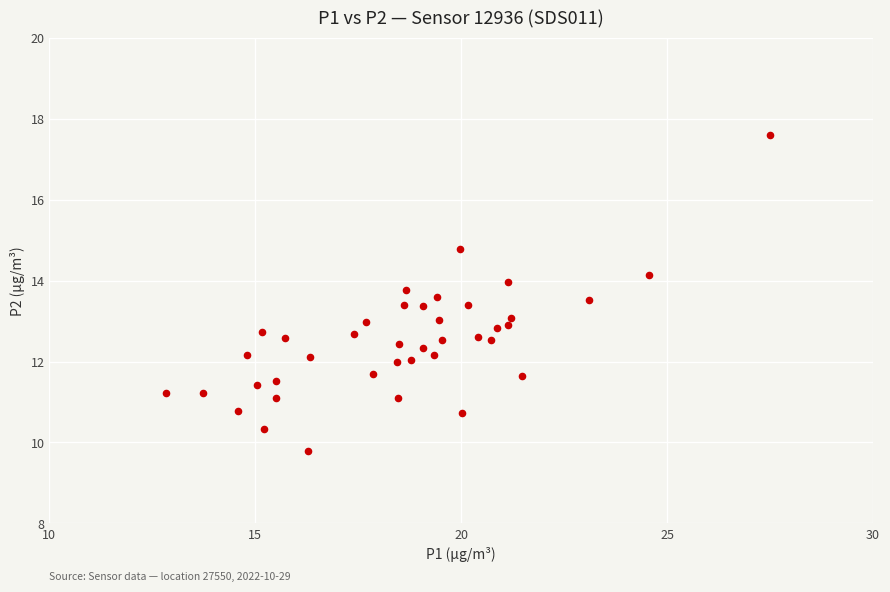

What is the range of X values (max minus min)?

14.7